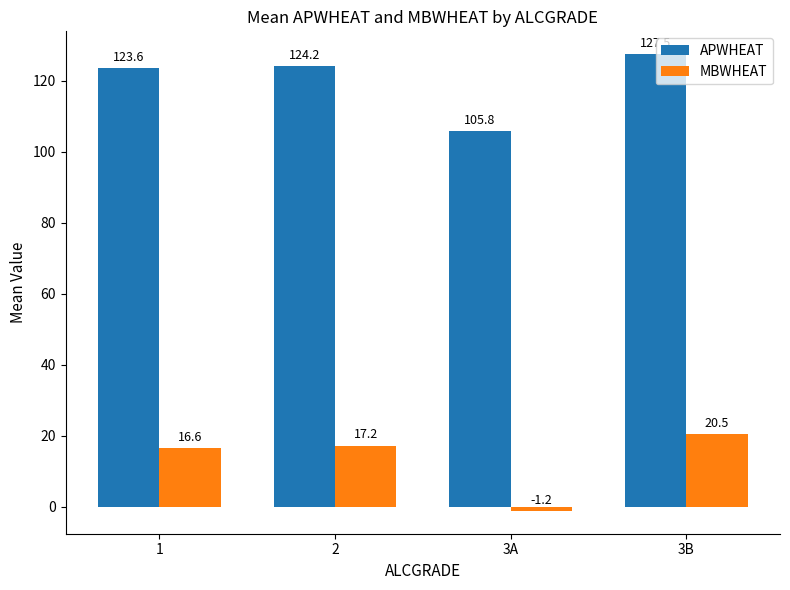

What is the spread (max minus min) of values at 2?

107.0